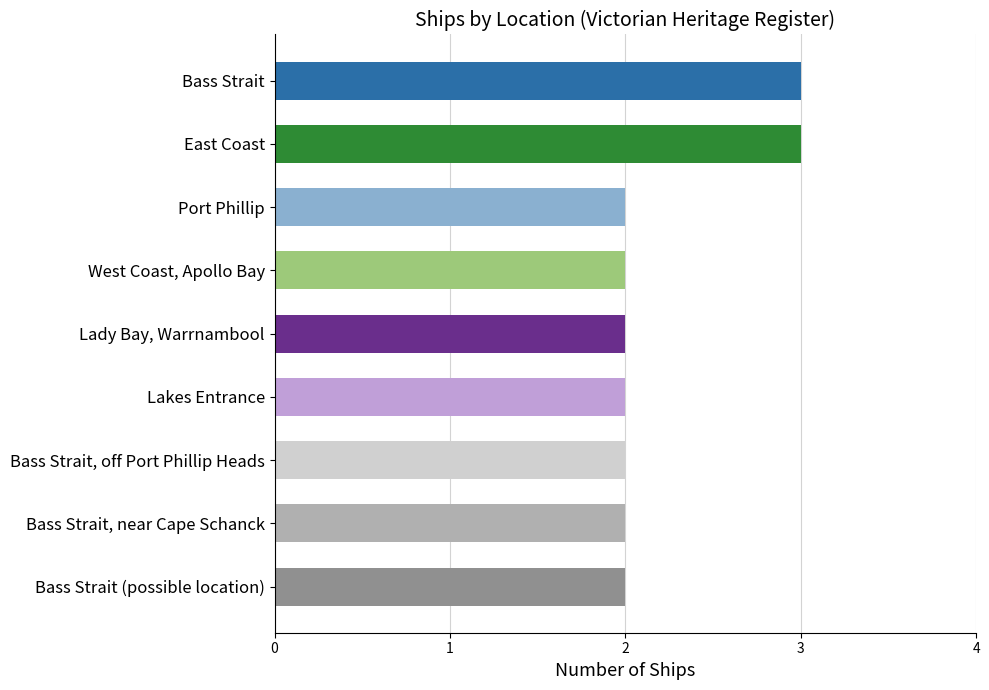

What position from the top is Bass Strait, off Port Phillip Heads?

7